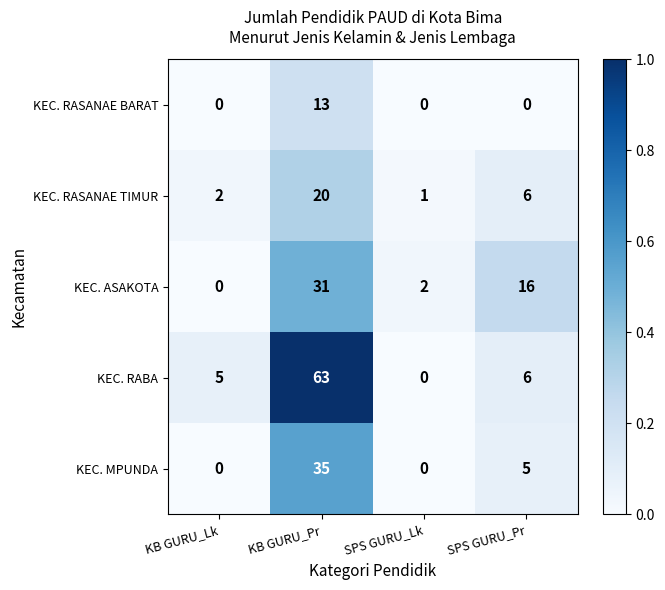

Between KB GURU_Lk and SPS GURU_Lk, which series saw the biggest shift?

KEC. RABA